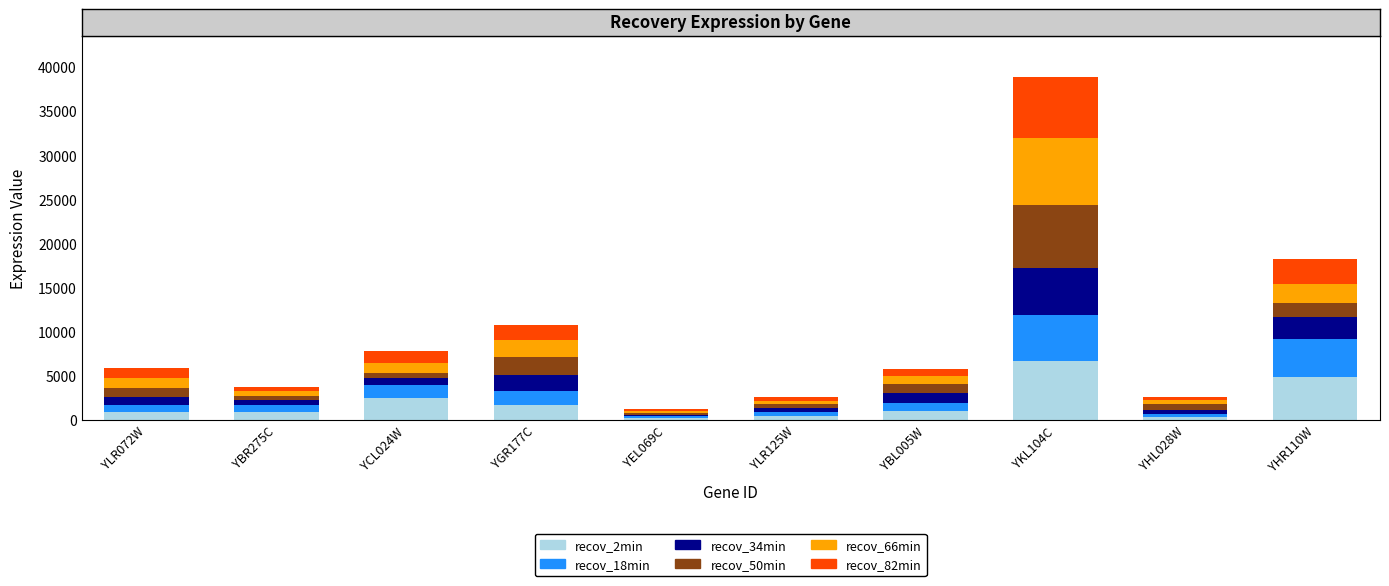

What is the difference between the recov_2min values at YGR177C and YKL104C?

5053.7